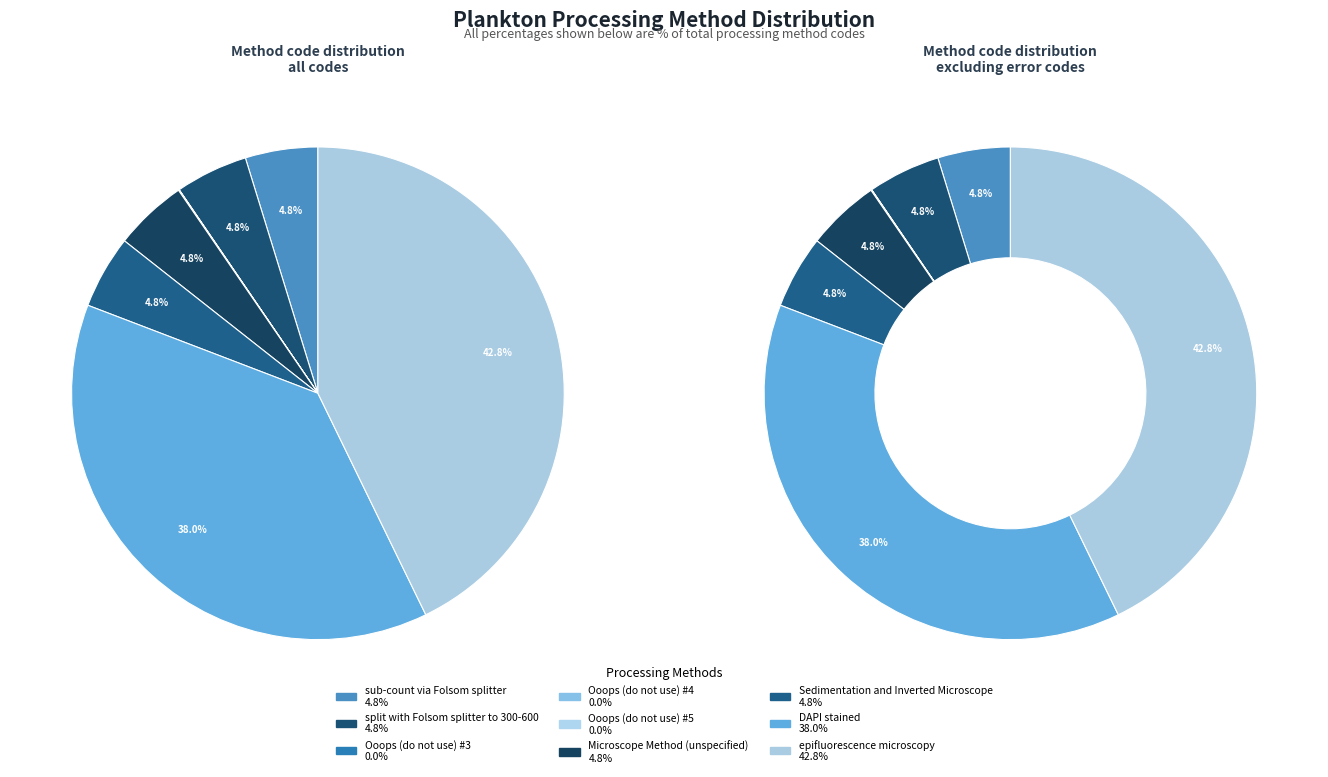

Which category has the biggest portion of the pie?

epifluorescence microscopy